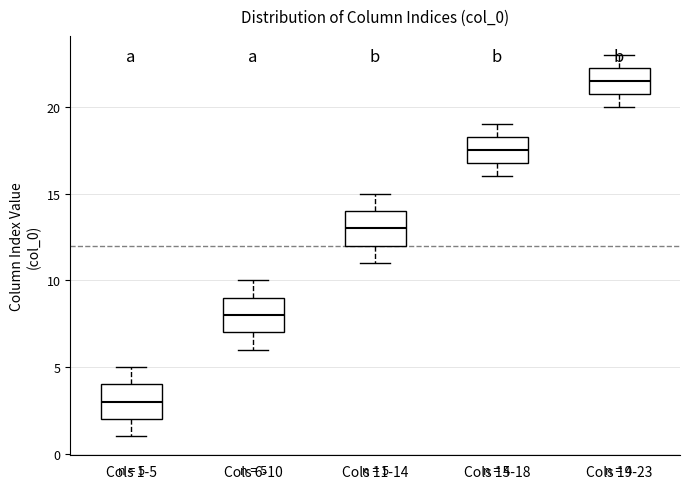

Which box has the highest median line?

Cols 19-23